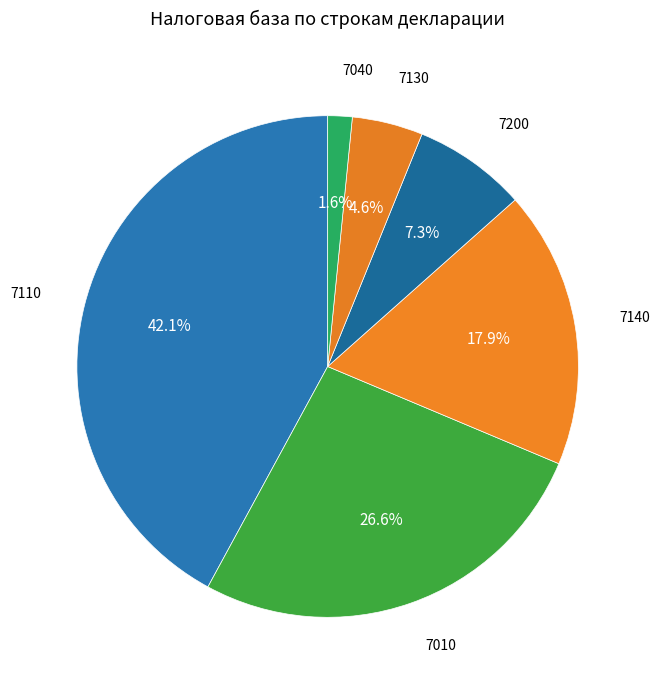

Count the number of slices in the pie.

6